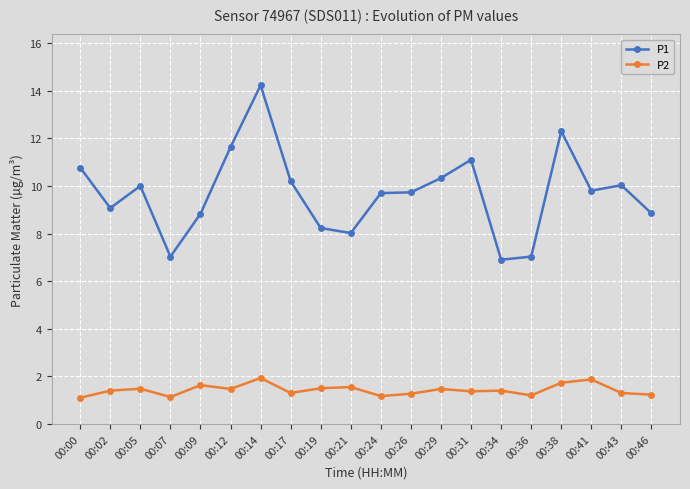

List the series in order of their overall mean, lowest first.

P2, P1